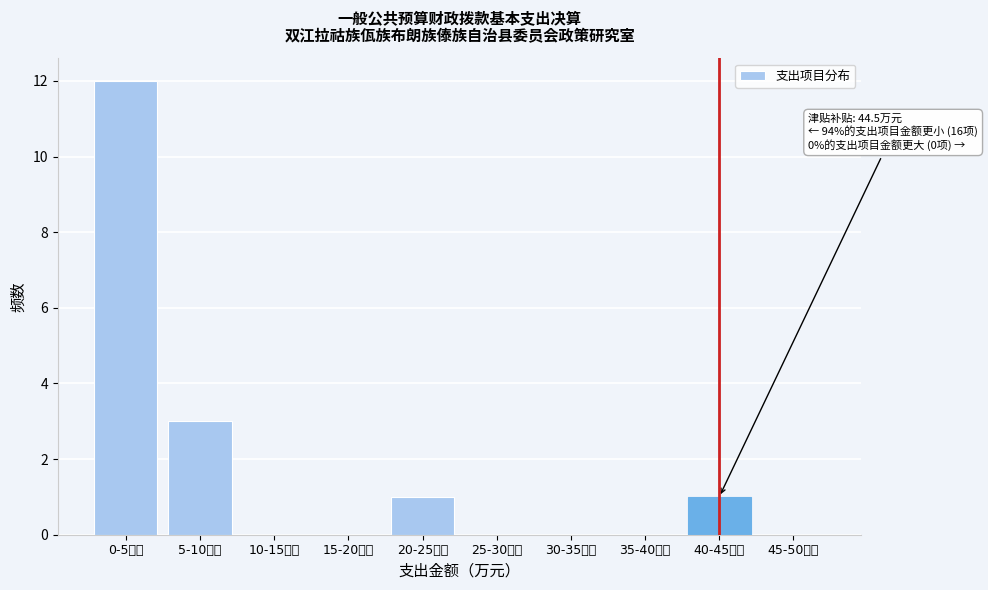

Reading left to right, what are all the values shown in this chart?

0-5万元=12	5-10万元=3	10-15万元=0	15-20万元=0	20-25万元=1	25-30万元=0	30-35万元=0	35-40万元=0	40-45万元=1	45-50万元=0